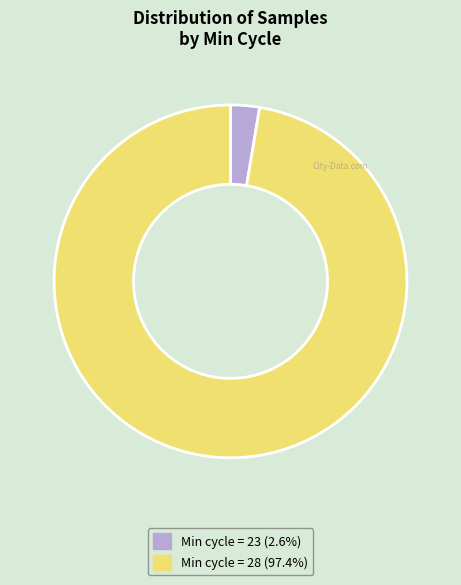

Is there any slice that represents more than half of the pie?

Yes